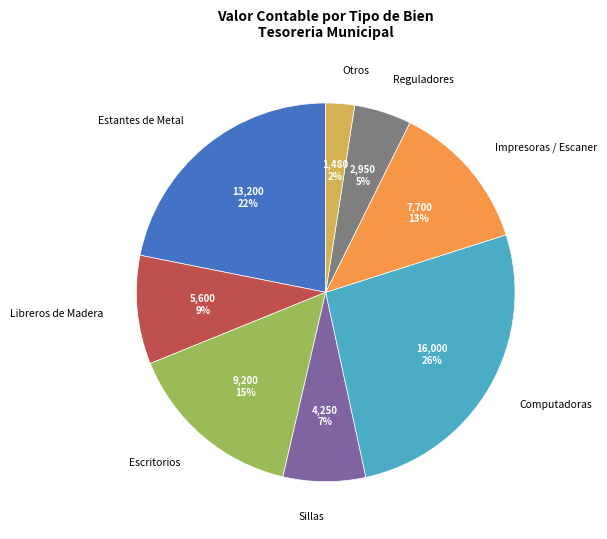

Rank the categories by value from lowest to highest.

Otros, Reguladores, Sillas, Libreros de Madera, Impresoras / Escaner, Escritorios, Estantes de Metal, Computadoras